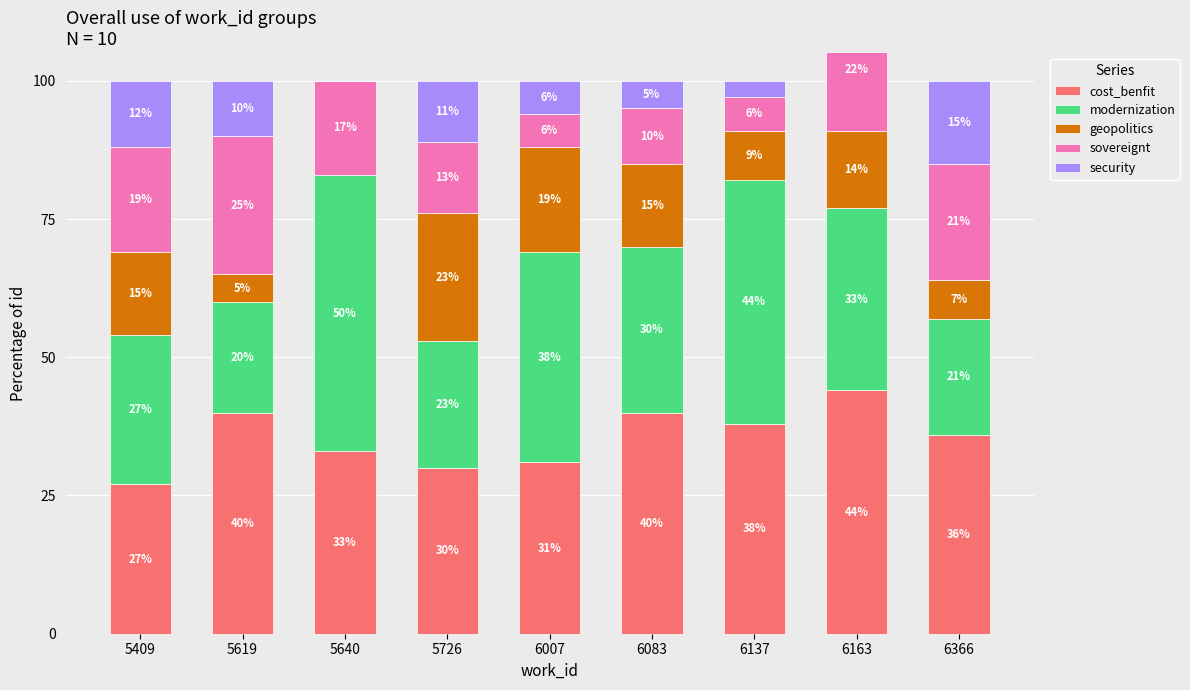

How many data points does each series have?

9